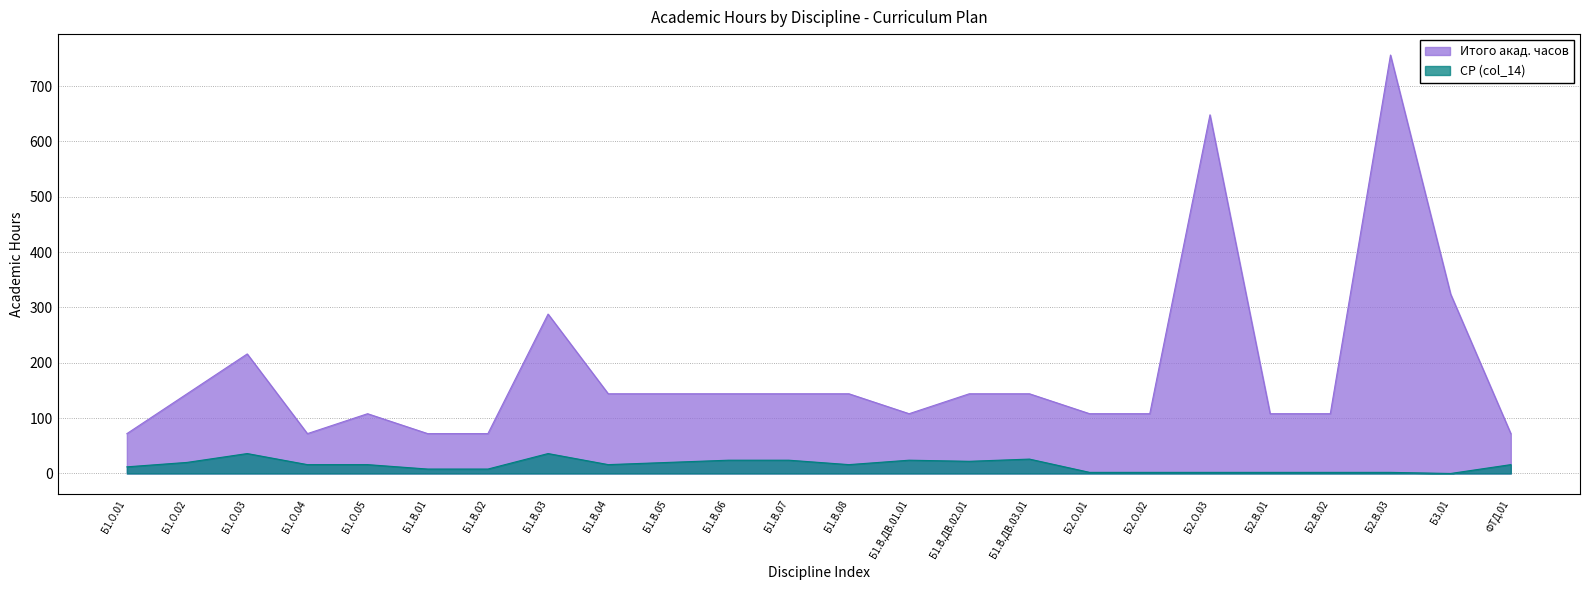

The Итого акад. часов series shows 57 at Б1.О.05. True or false?

False